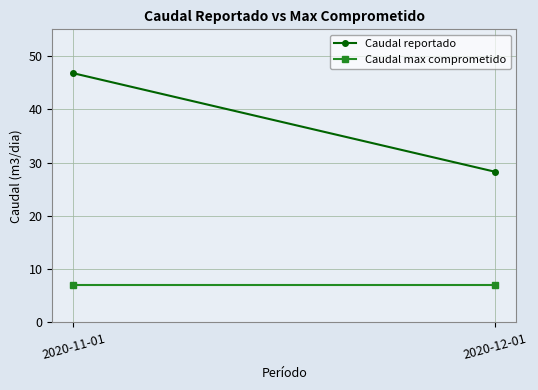

List the series in order of their overall mean, highest first.

Caudal reportado, Caudal max comprometido